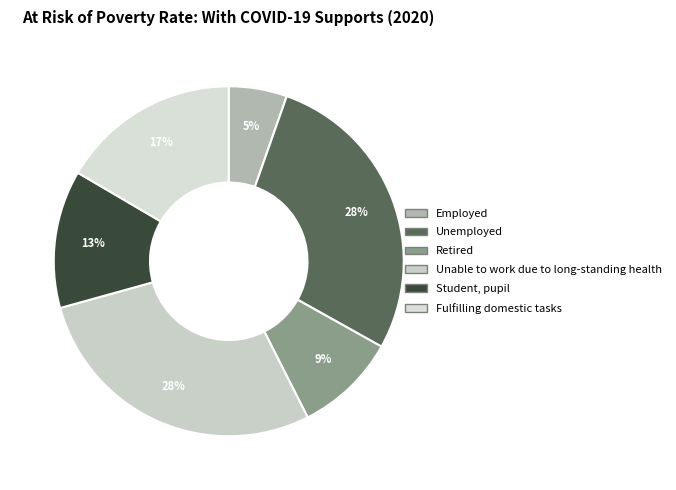

Which has a higher value, Fulfilling domestic tasks or Student, pupil?

Fulfilling domestic tasks